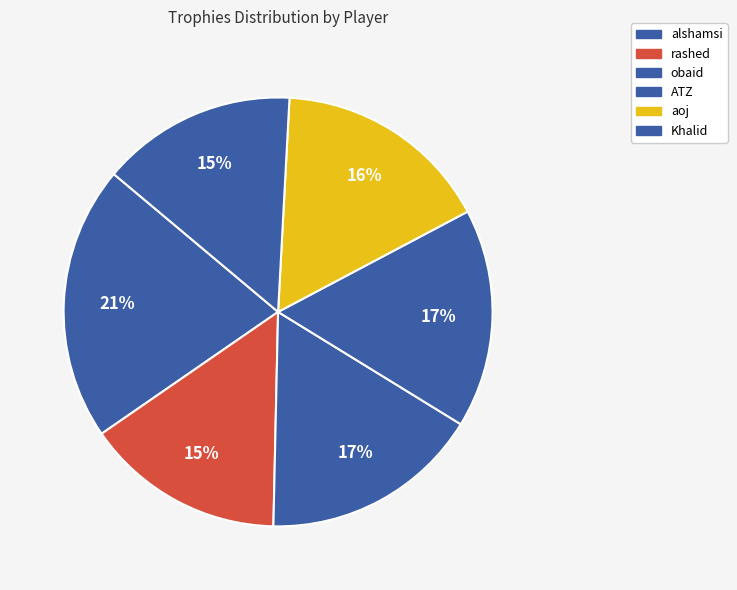

To the nearest percent, what is the average slice percentage?

17%